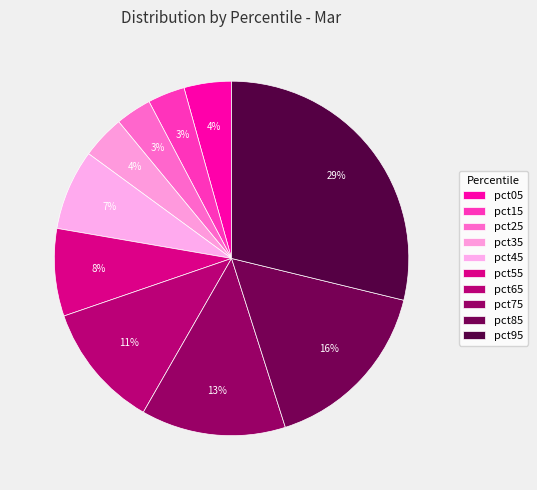

Does pct45 account for over 50% of the chart?

No